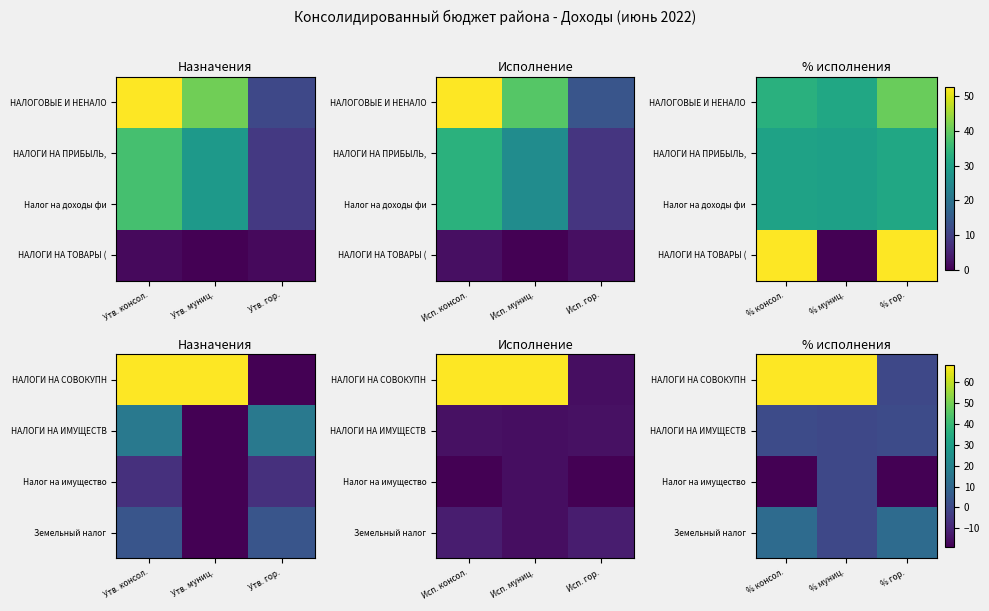

What is the difference between the highest and lowest values at % гор.?

30.6